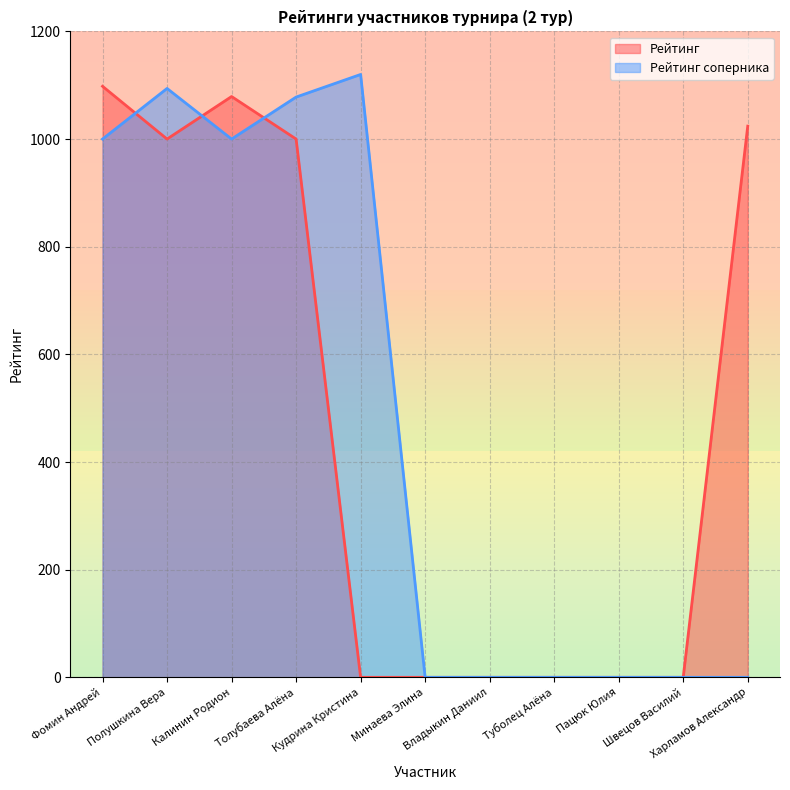

What is the maximum value for Рейтинг?

1098